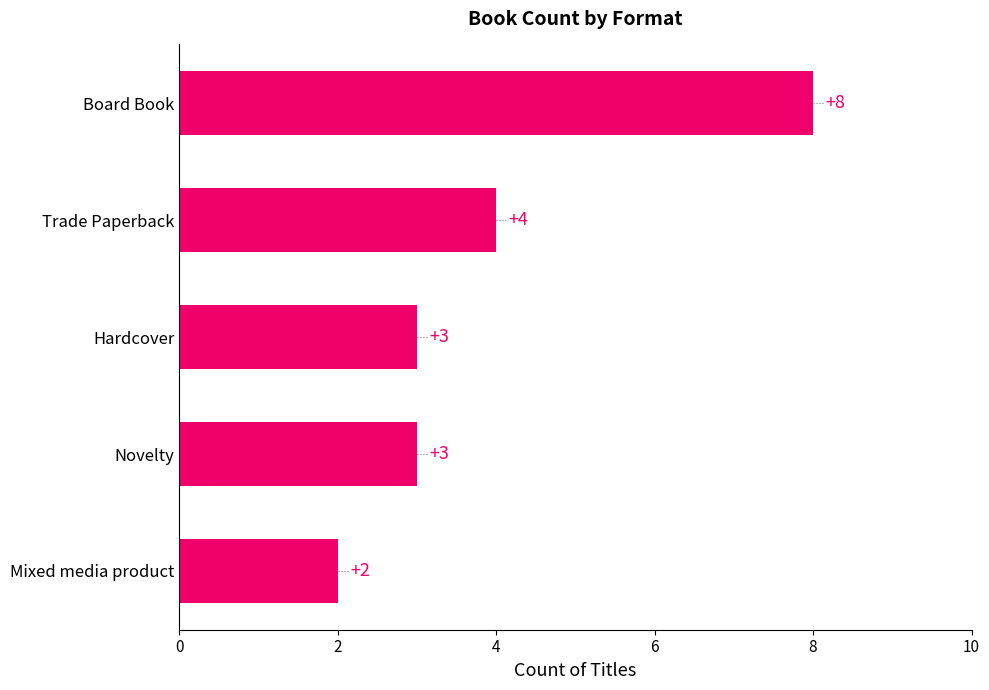

Reading bottom to top, transcribe all the data shown in this chart.

Mixed media product=2	Novelty=3	Hardcover=3	Trade Paperback=4	Board Book=8